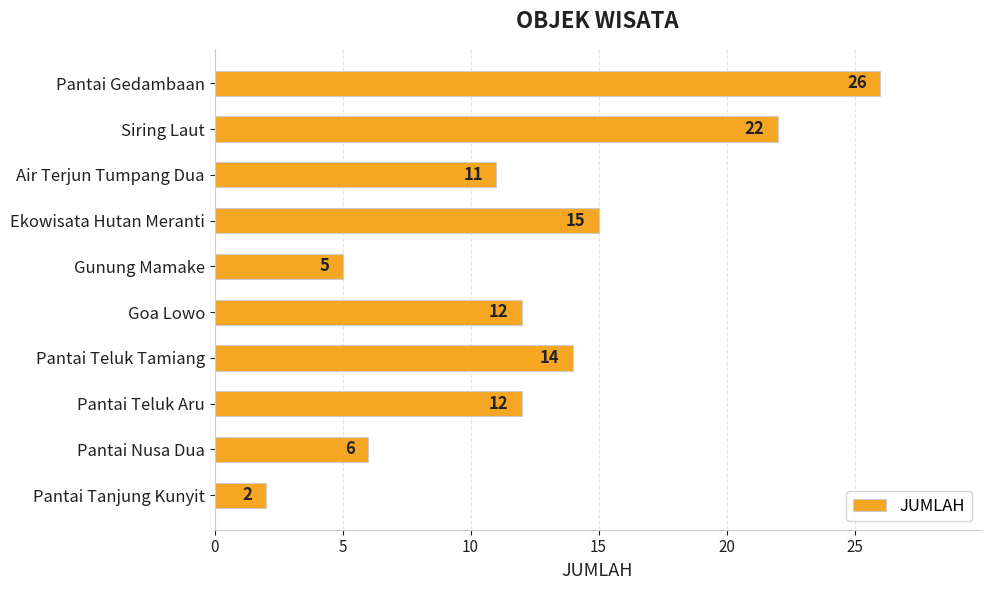

What is the difference between the second highest and minimum values?

20